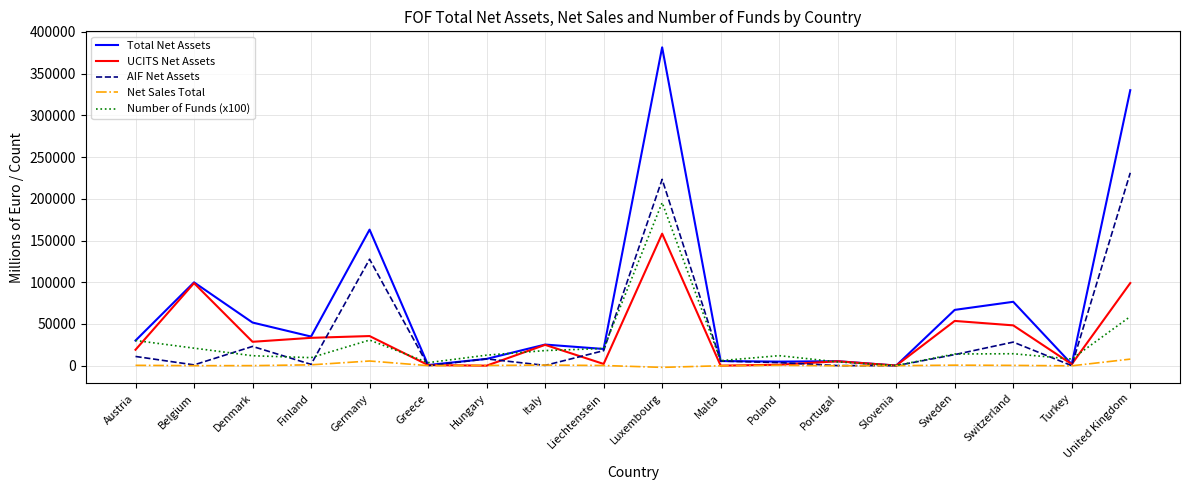

What is the maximum value shown in the chart?

381504.0